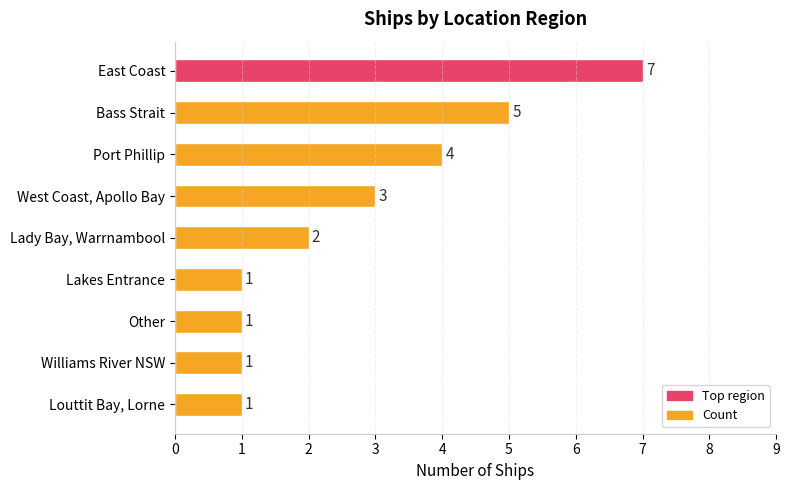

What is the difference between the maximum and minimum values?

6